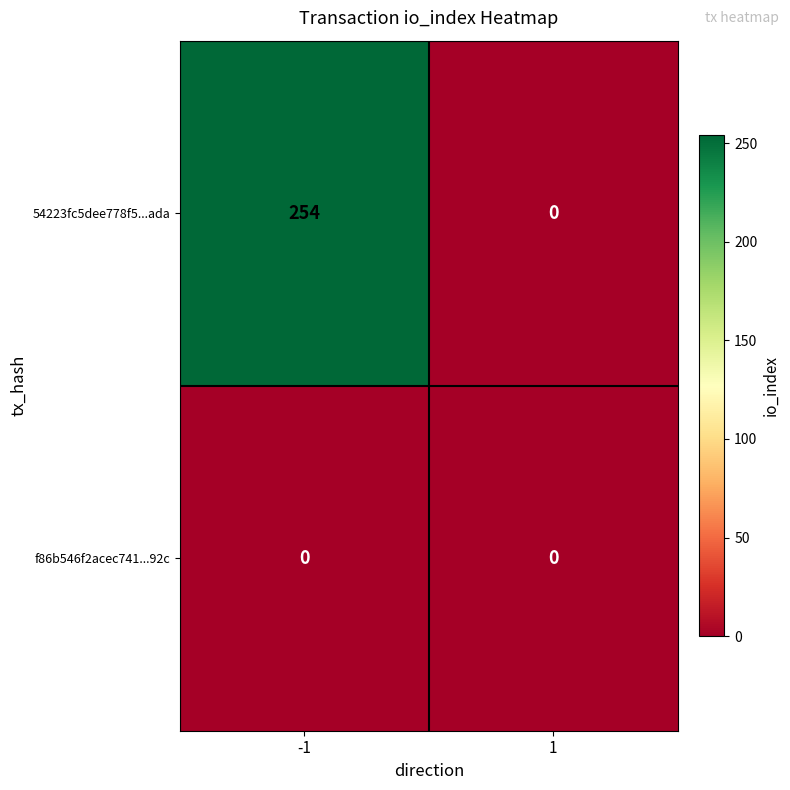

List the series in order of their overall mean, highest first.

54223fc5dee778f5...ada, f86b546f2acec741...92c